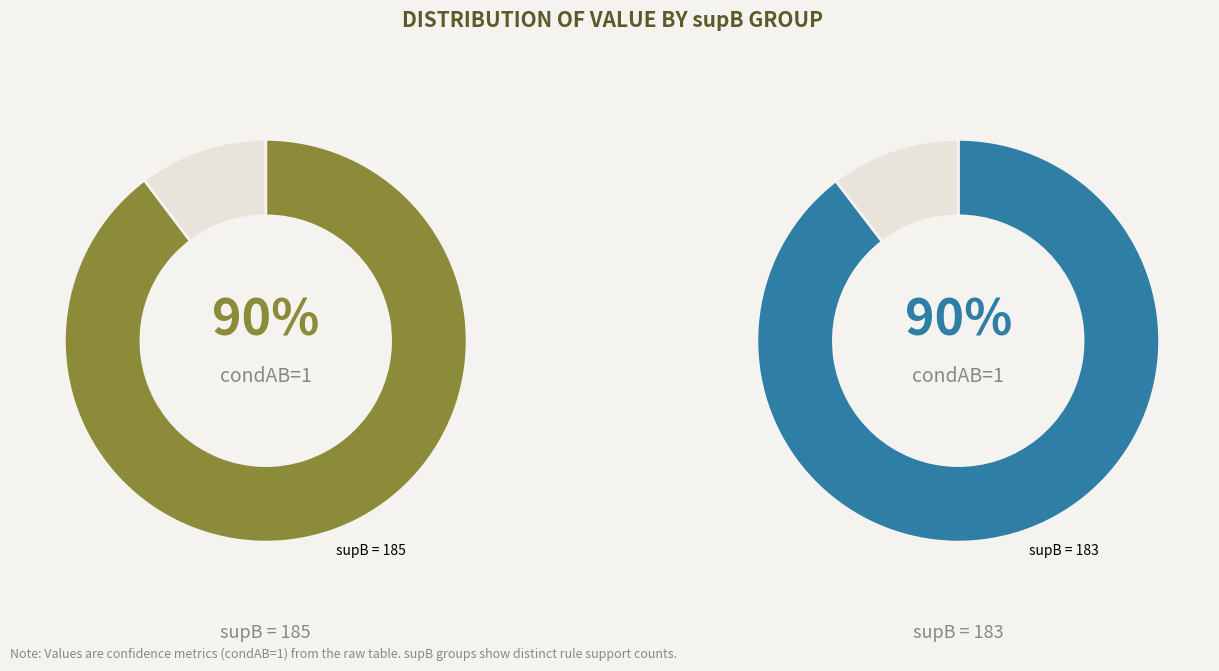

Does supB=185 represent more than half of the total?

No